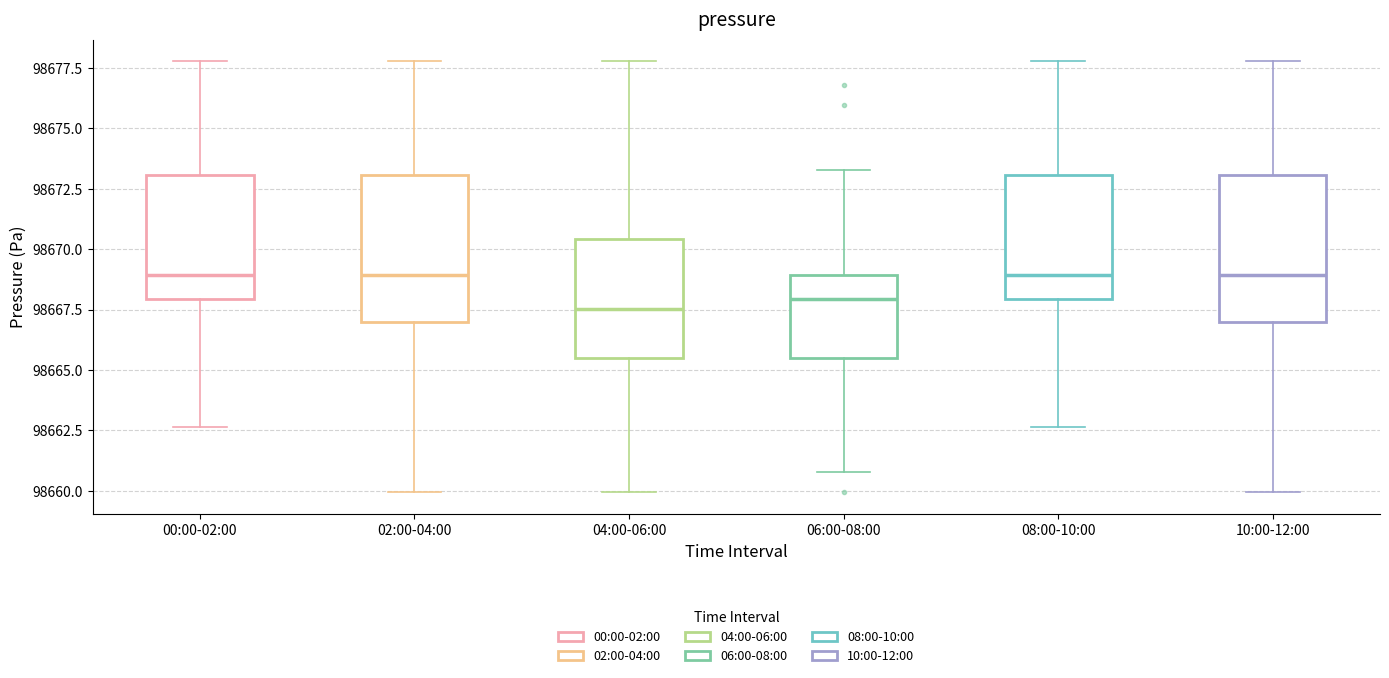

Reading left to right, transcribe this box plot: for each box, give where its median line is, the range the box spans, and where its two whiskers end, as read against the y-axis. The values are not printed on the chart, so give them approximately, as read against the axis.

00:00-02:00: median 98669.0, box 98668.0 to 98673.0, whiskers 98662.5 to 98678.0
02:00-04:00: median 98669.0, box 98667.0 to 98673.0, whiskers 98660.0 to 98678.0
04:00-06:00: median 98667.5, box 98665.5 to 98670.5, whiskers 98660.0 to 98678.0
06:00-08:00: median 98668.0, box 98665.5 to 98669.0, whiskers 98661.0 to 98673.5
08:00-10:00: median 98669.0, box 98668.0 to 98673.0, whiskers 98662.5 to 98678.0
10:00-12:00: median 98669.0, box 98667.0 to 98673.0, whiskers 98660.0 to 98678.0